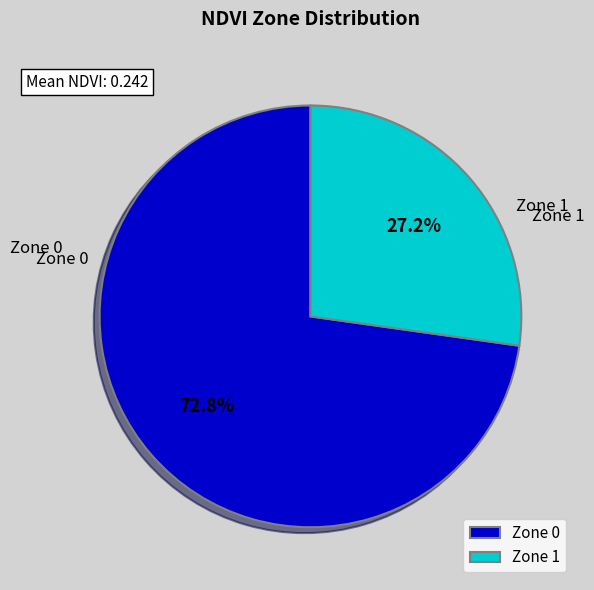

Is Zone 0 the majority of the pie?

Yes